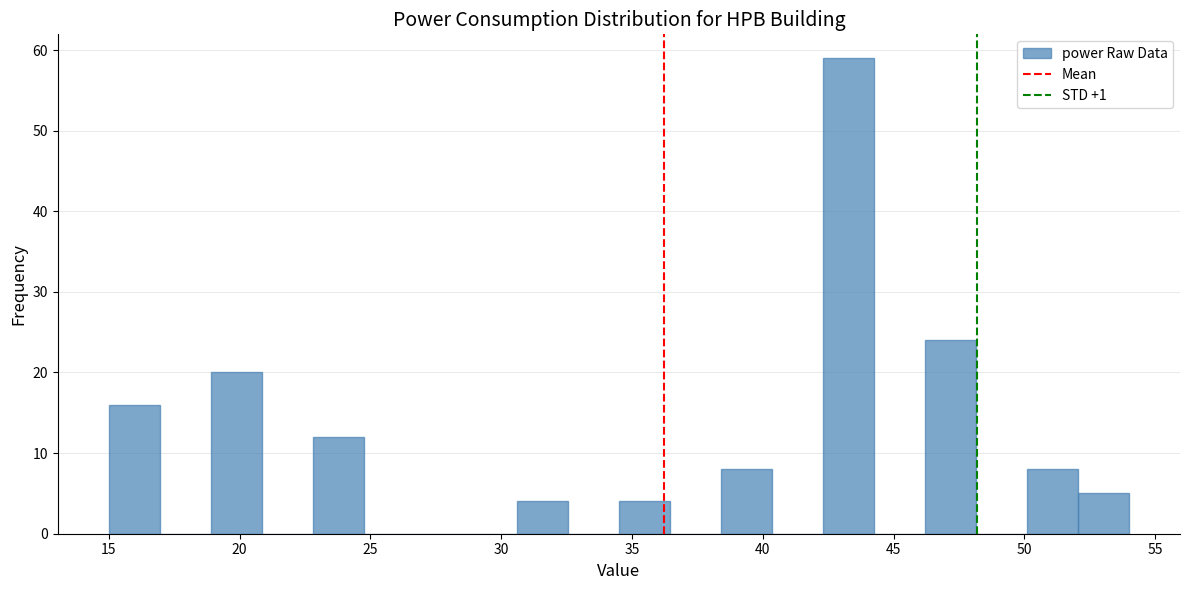

Around what value on the x-axis is the tallest bar? Give the approximate position of its centre, as read against the axis.

43.5